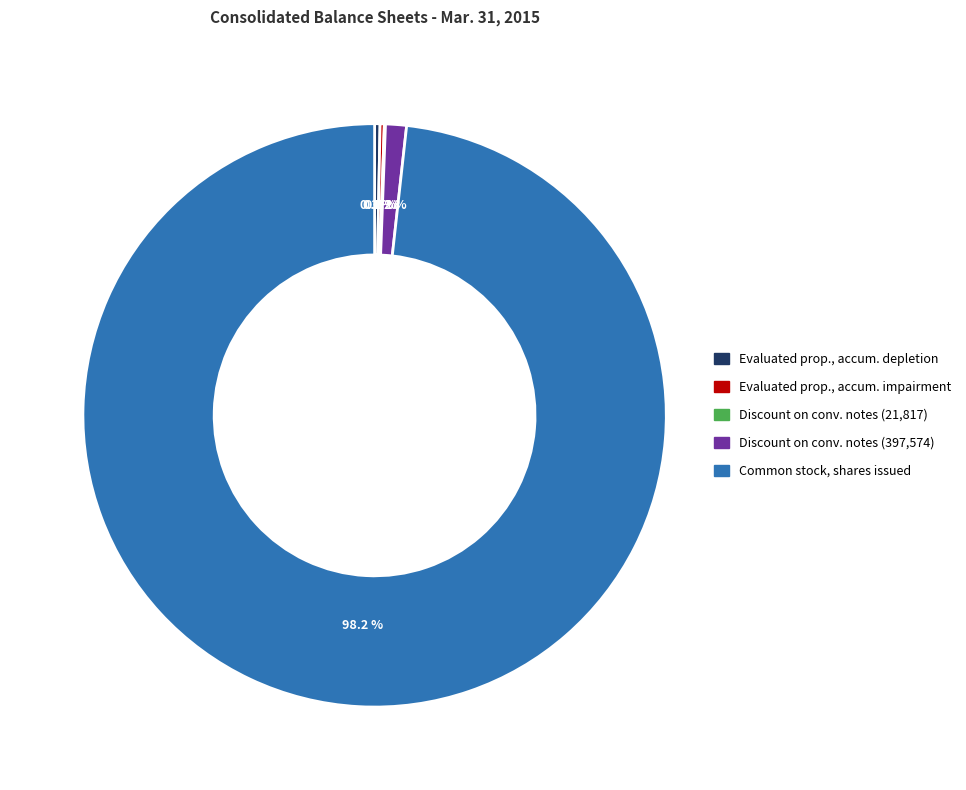

Does any single category account for the majority?

Yes